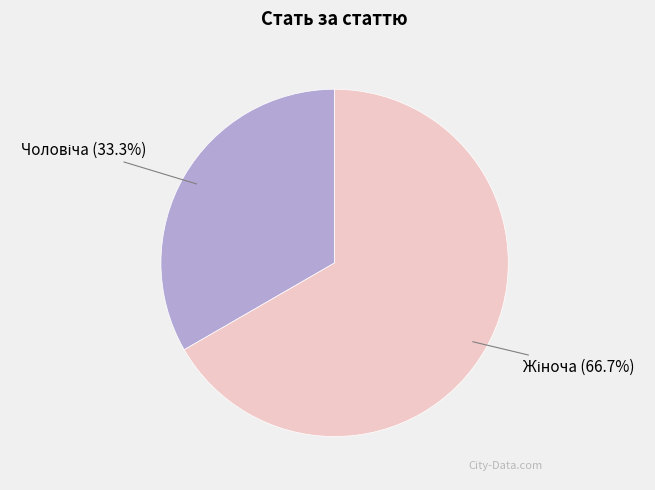

Is there any slice that represents more than half of the pie?

Yes